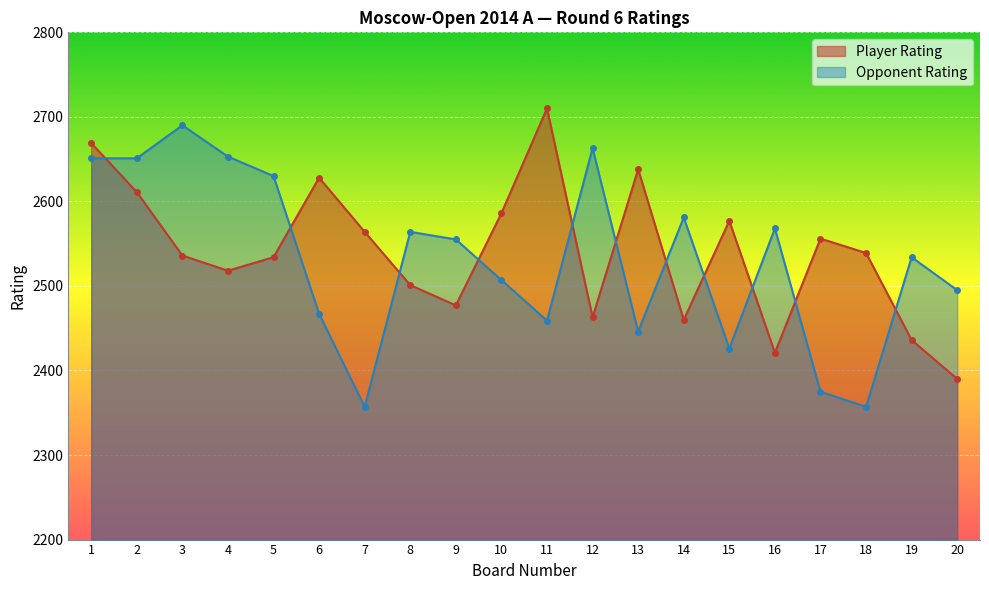

Which category has the lowest value across all series?

7